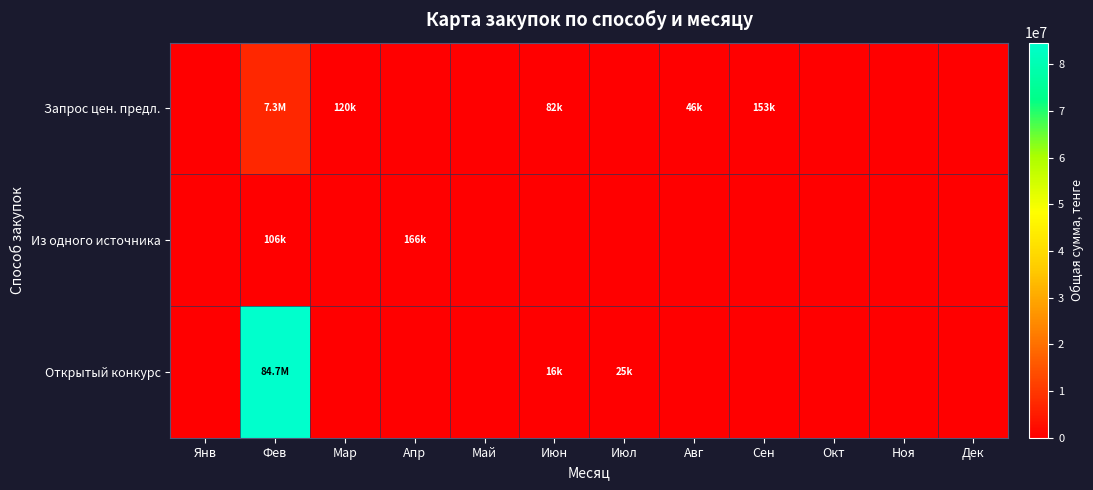

Which series has the largest total across all categories?

Открытый конкурс